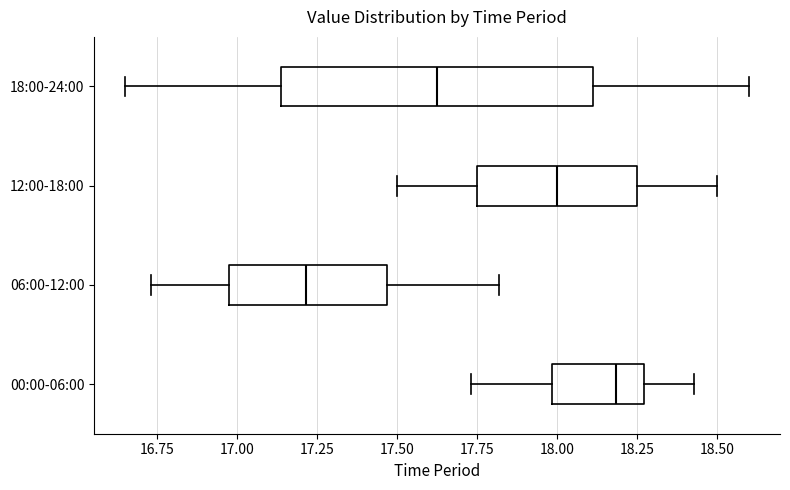

Where does the median line of the box for 12:00-18:00 sit on the x-axis? The values are not printed on the chart, so give them approximately, as read against the axis.

18.00